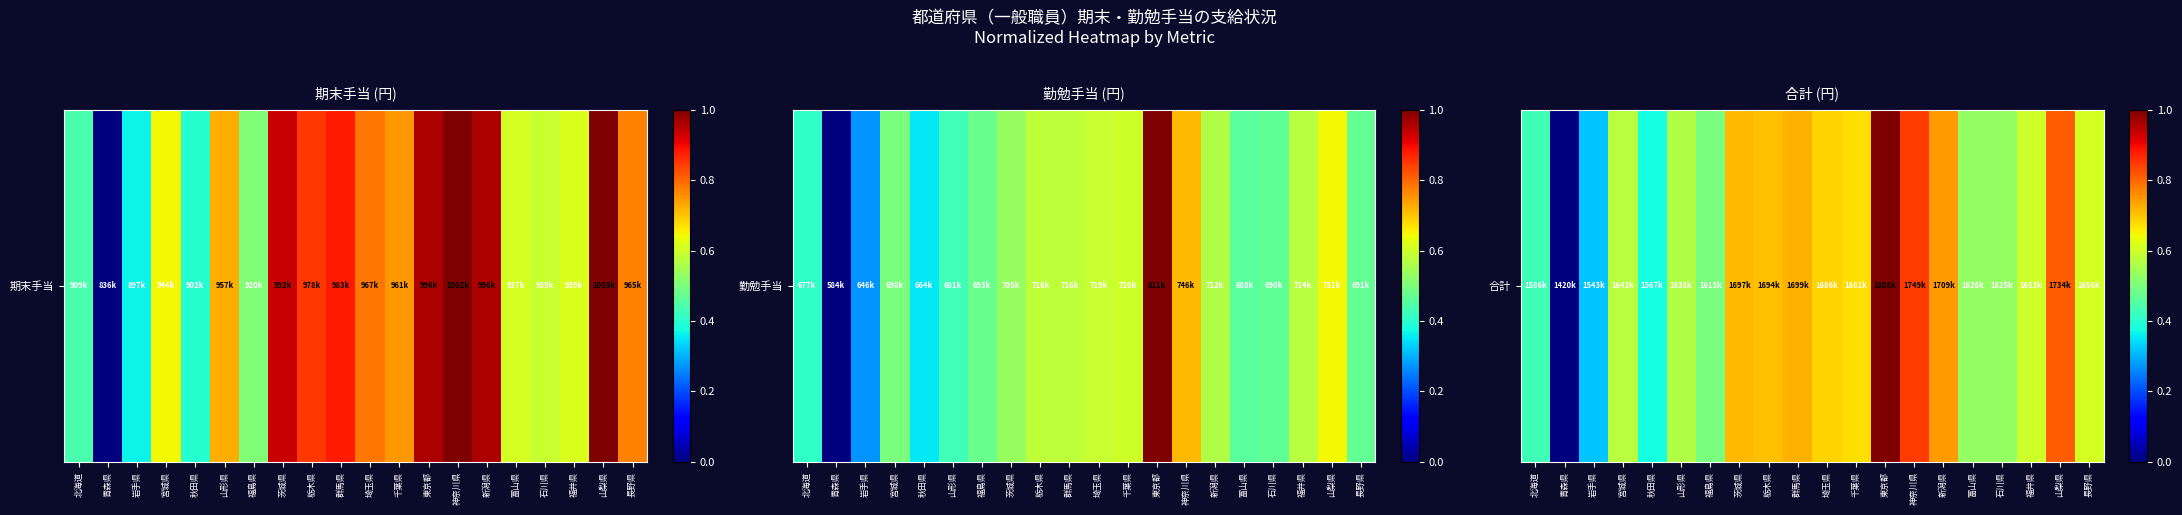

What is the greatest value displayed?

1.0